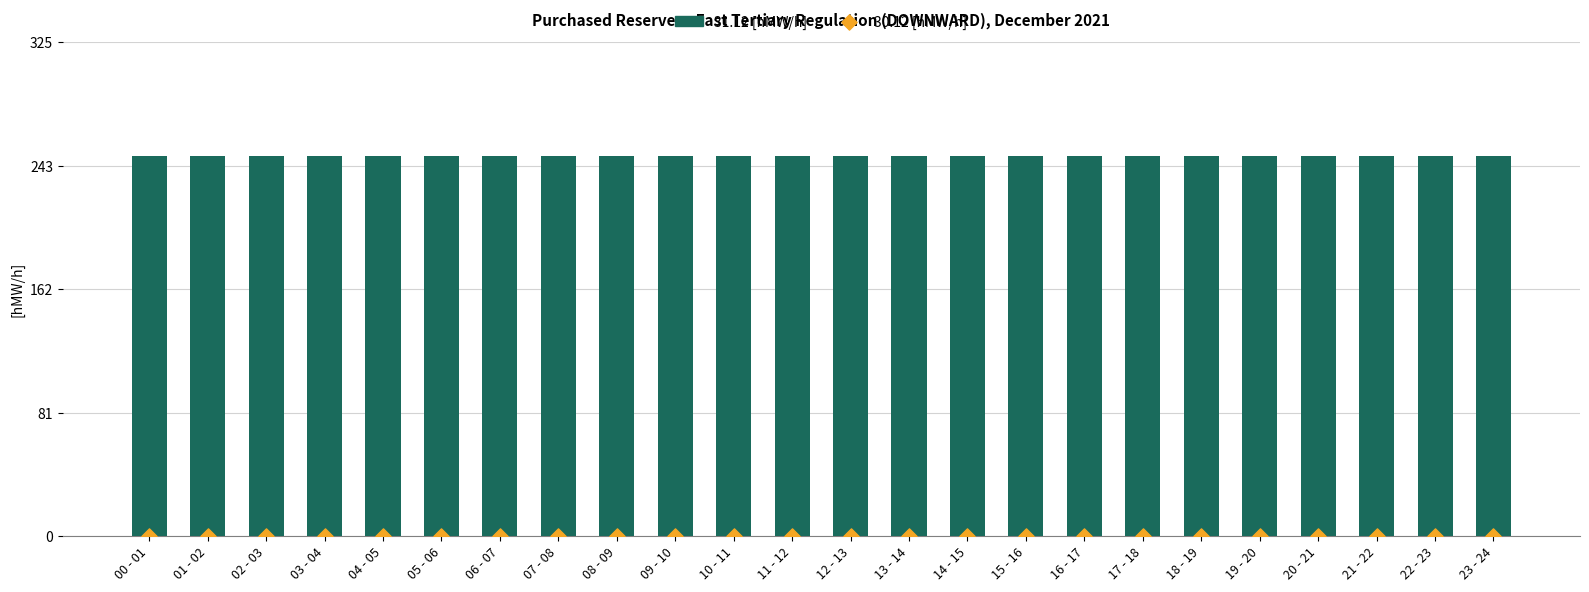

At which category is the sum across all series the highest?

00 - 01